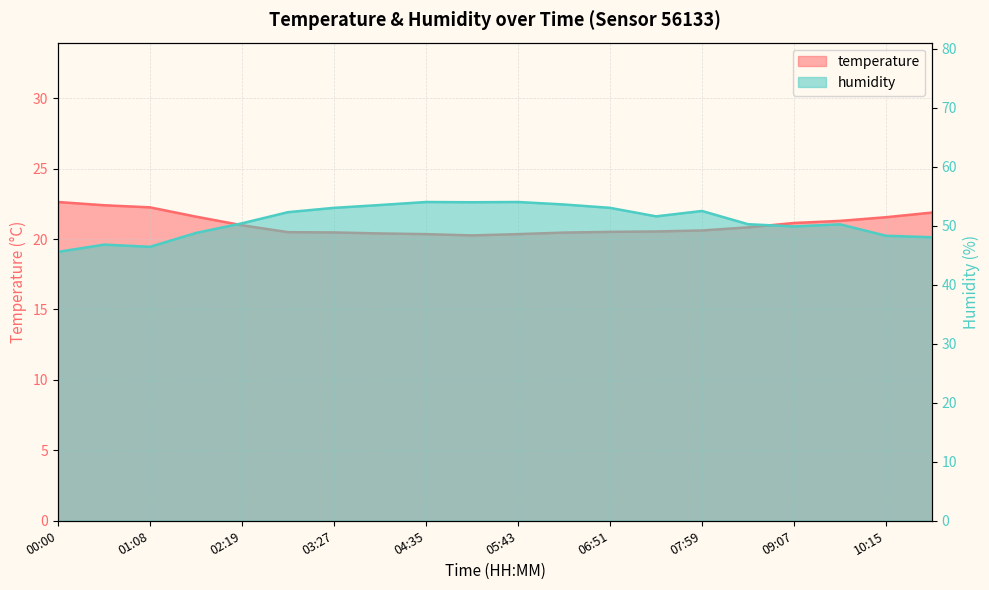

True or false: temperature and humidity cross at least once.

False